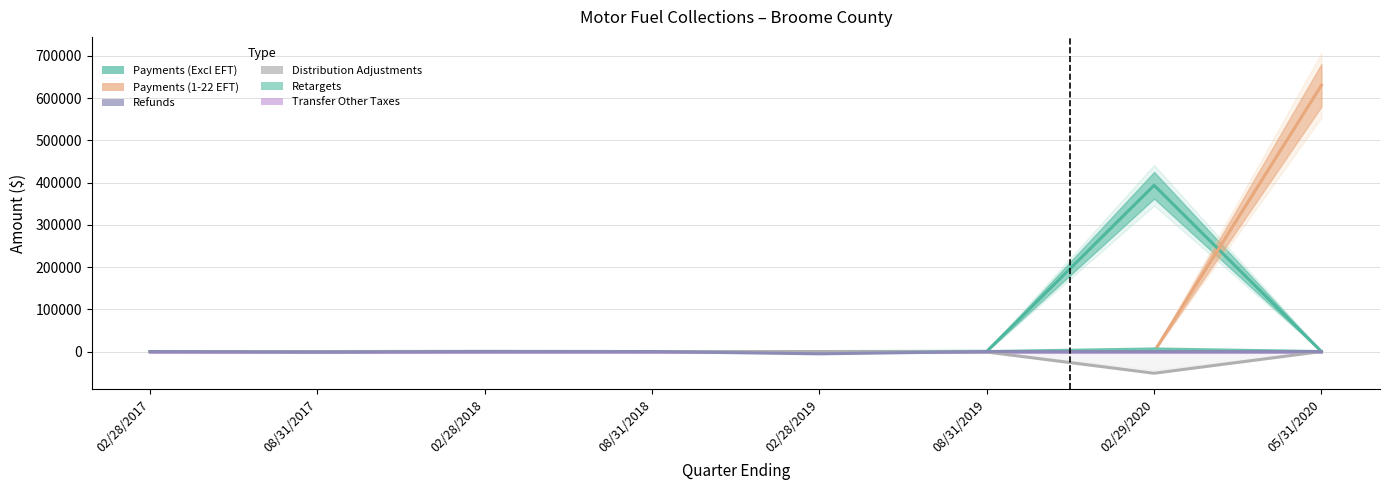

Is the value of Distribution Adjustments at 05/31/2020 greater than the value of Transfer Other Taxes at 08/31/2019?

No